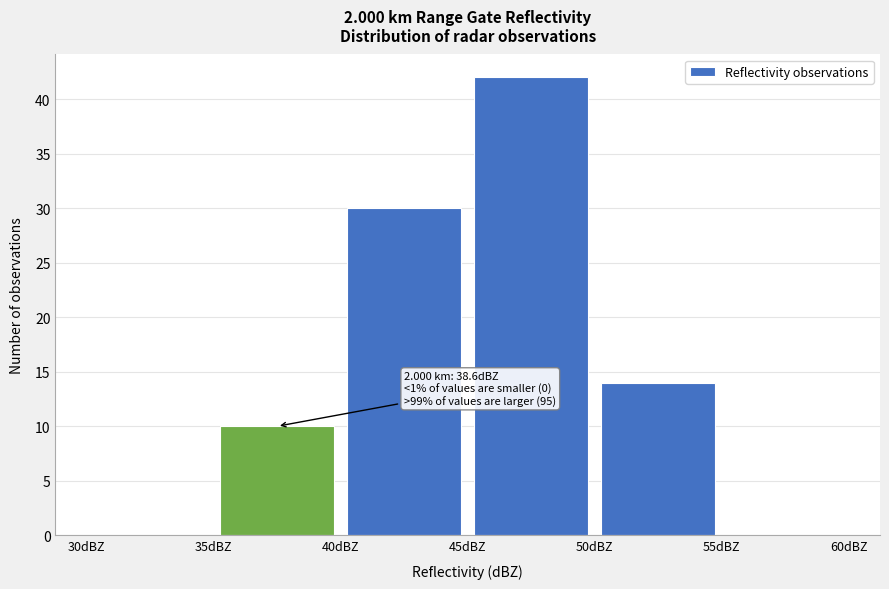

Which range on the x-axis has the tallest bar?

45 to 50